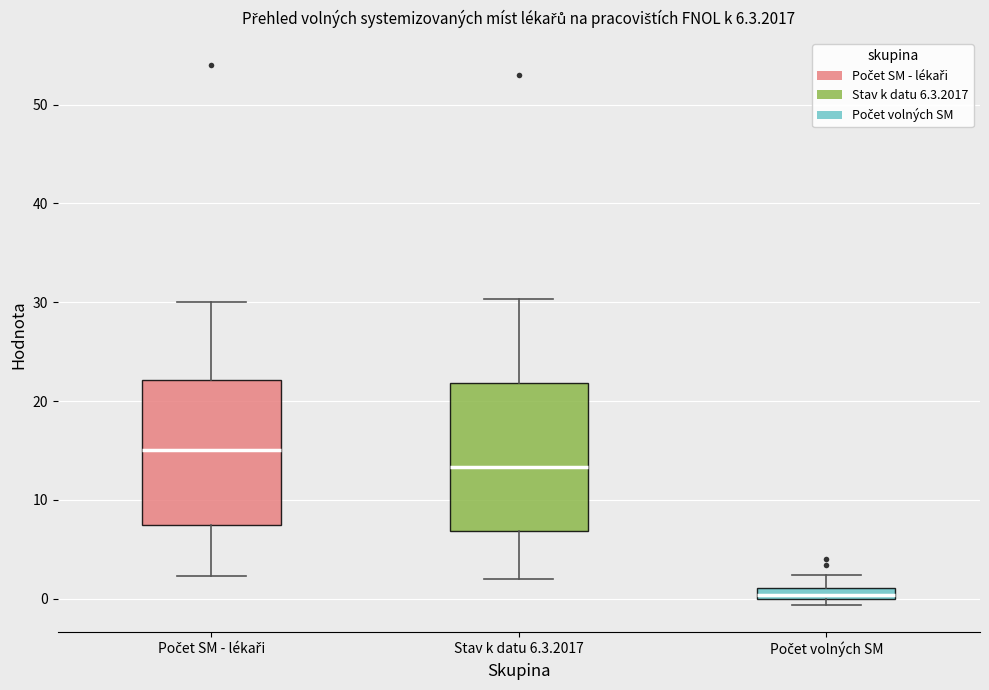

Which box's median line is the lowest?

Počet volných SM